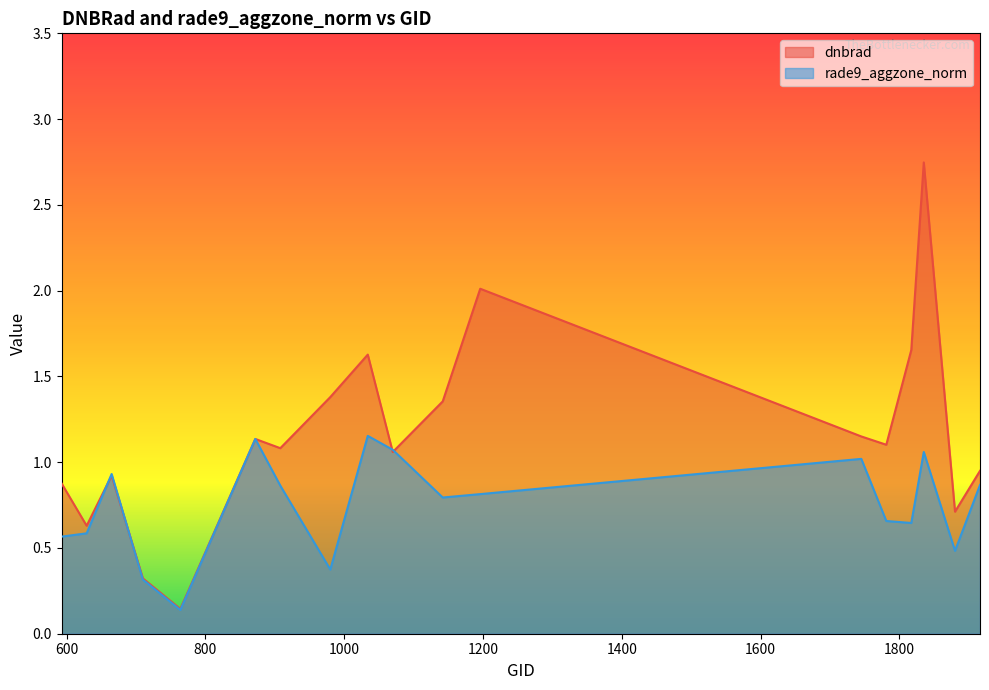

What is the difference between the maximum and minimum values in the dnbrad series?

2.6